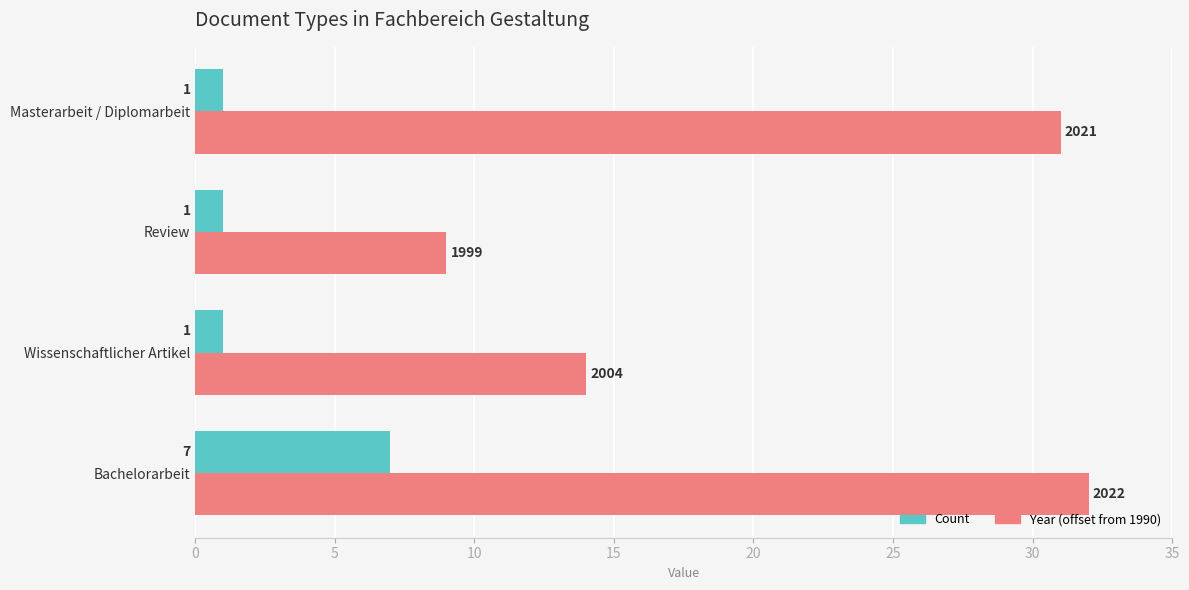

Which series has the largest total across all categories?

Year (offset from 1990)